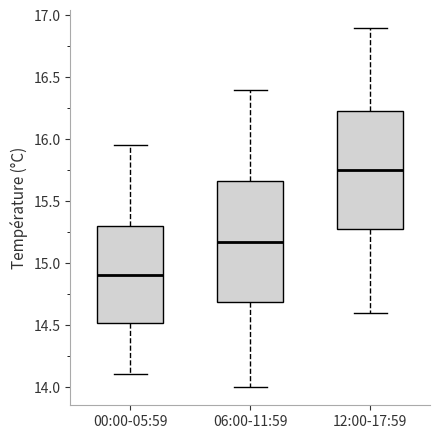

Reading left to right, read every box against the y-axis: the position of its median line, the range the box covers, and the ends of its whiskers. The values are not printed on the chart, so give them approximately, as read against the axis.

00:00-05:59: median 14.90, box 14.50 to 15.30, whiskers 14.10 to 15.95
06:00-11:59: median 15.20, box 14.70 to 15.65, whiskers 14.00 to 16.40
12:00-17:59: median 15.75, box 15.30 to 16.25, whiskers 14.60 to 16.90